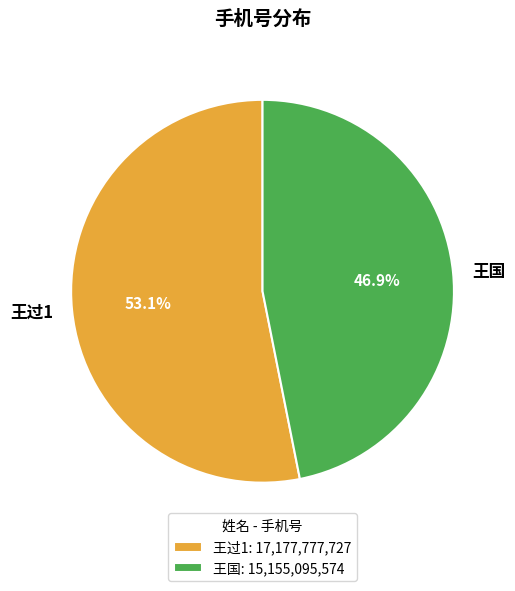

Which slice is the largest?

王过1